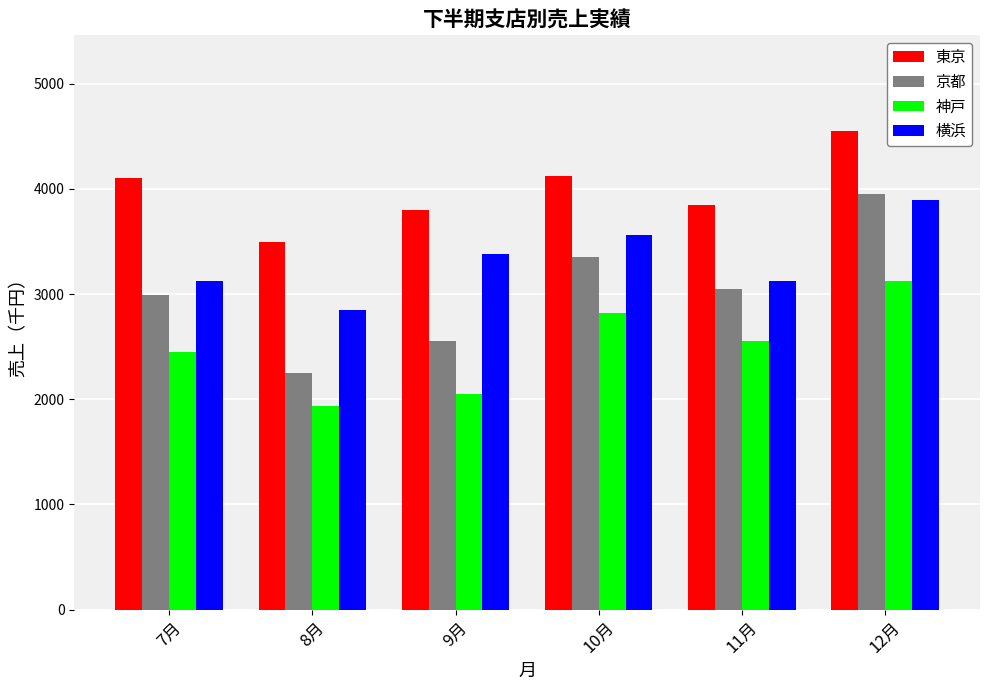

Which category has the highest value in the 神戸 series?

12月